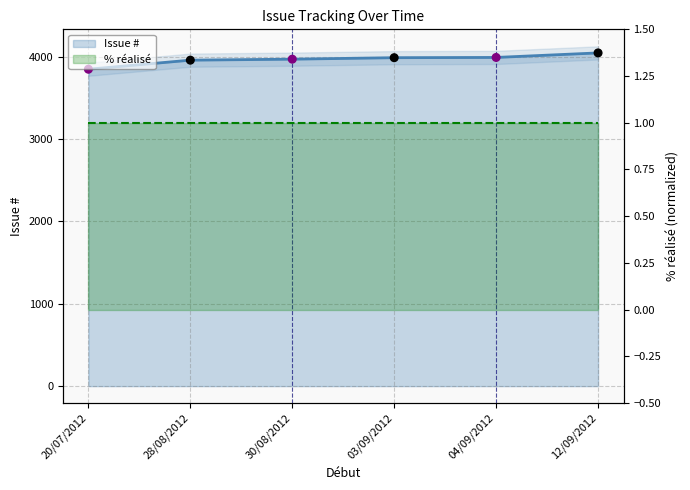

Which has a higher value, 12/09/2012 or 03/09/2012?

12/09/2012